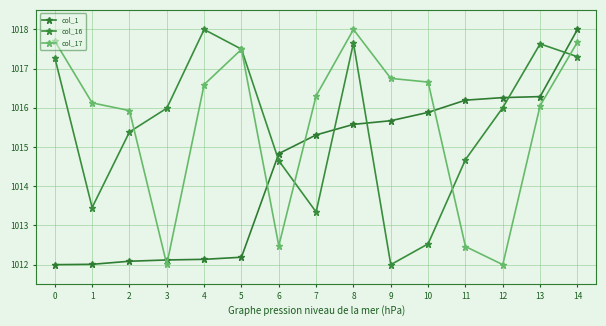

What are all the series names shown in the legend?

col_1, col_16, col_17